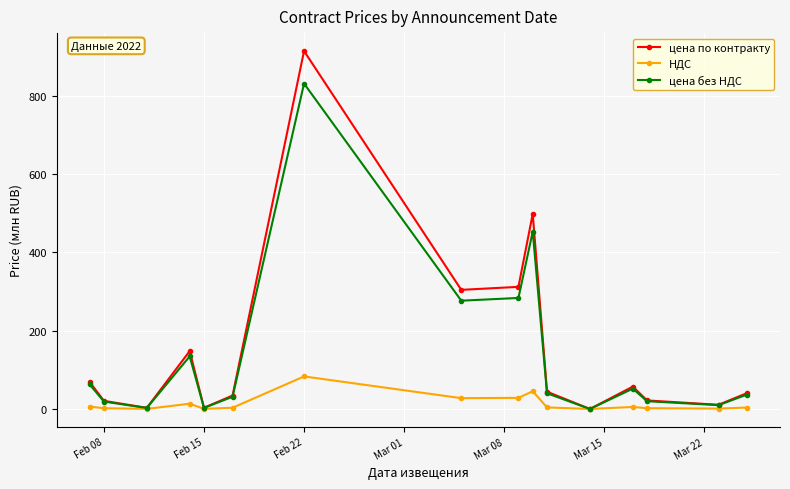

What is the difference between the second highest and minimum values in the цена по контракту series?

498.0